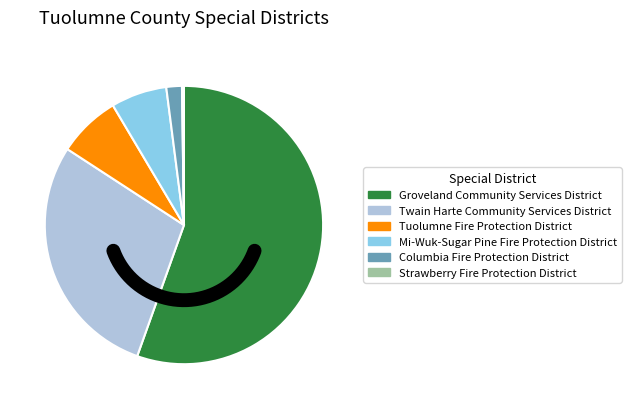

Rank the categories by value from lowest to highest.

Strawberry Fire Protection District, Columbia Fire Protection District, Mi-Wuk-Sugar Pine Fire Protection District, Tuolumne Fire Protection District, Twain Harte Community Services District, Groveland Community Services District